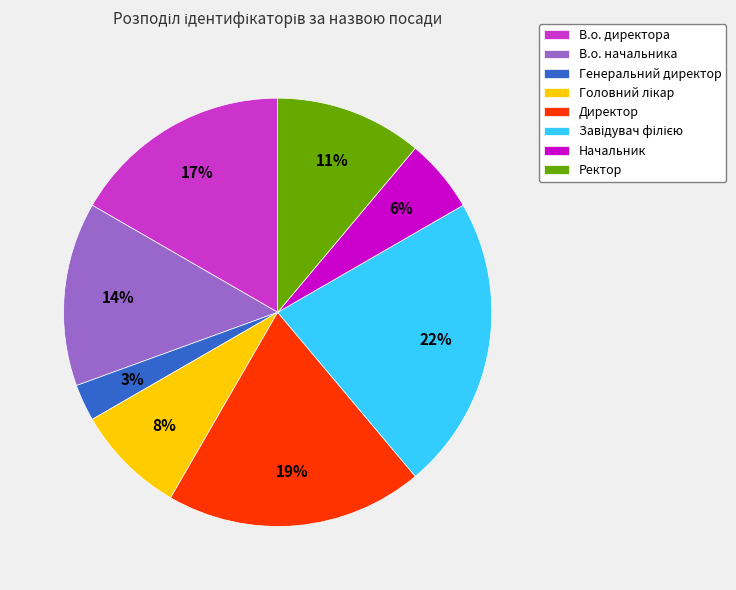

Which has a higher value, В.о. начальника or Директор?

Директор